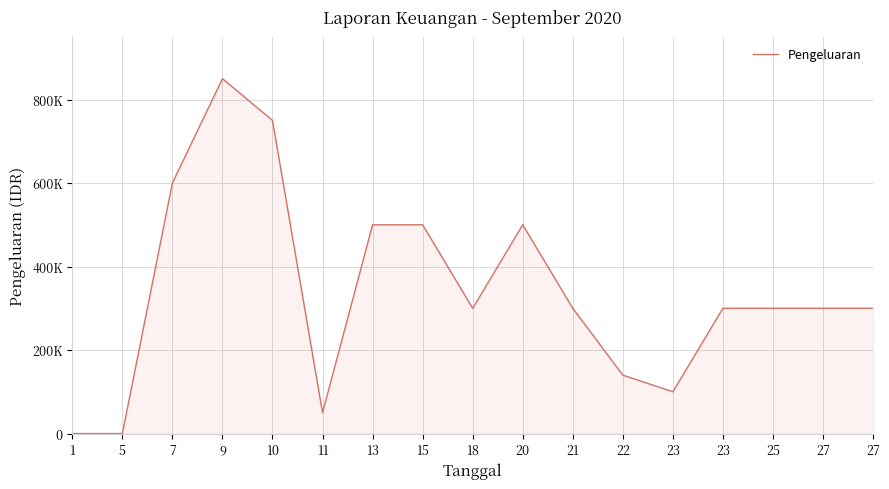

Approximately how many times larger is the value at 13 compared to 18?

1.7